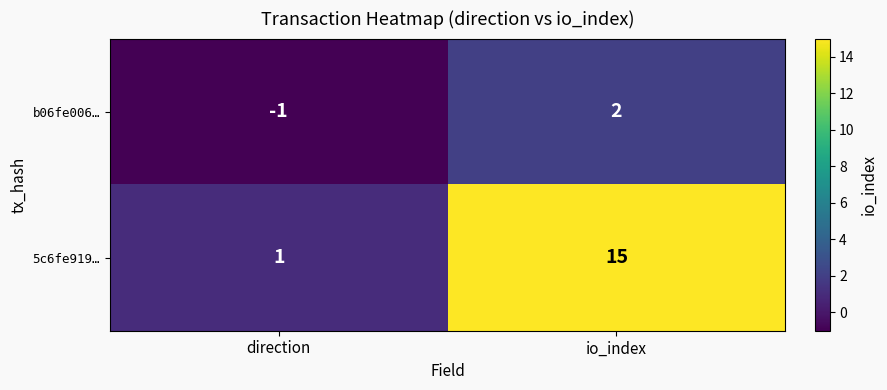

True or false: 5c6fe919… has a value of 9 at io_index.

False